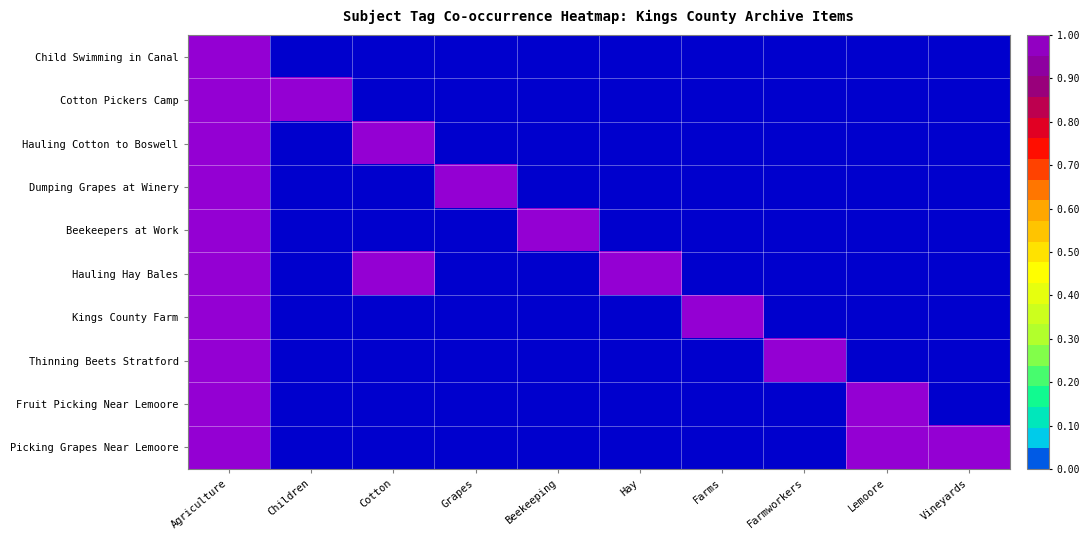

At how many categories does at least one series exceed 0?

10